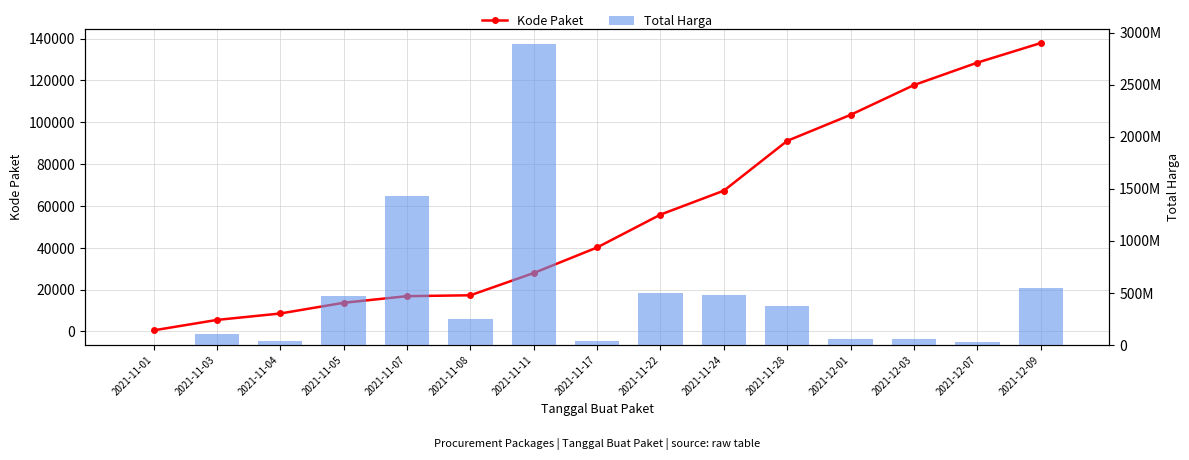

Which has a higher value, 2021-12-07 or 2021-11-22?

2021-12-07